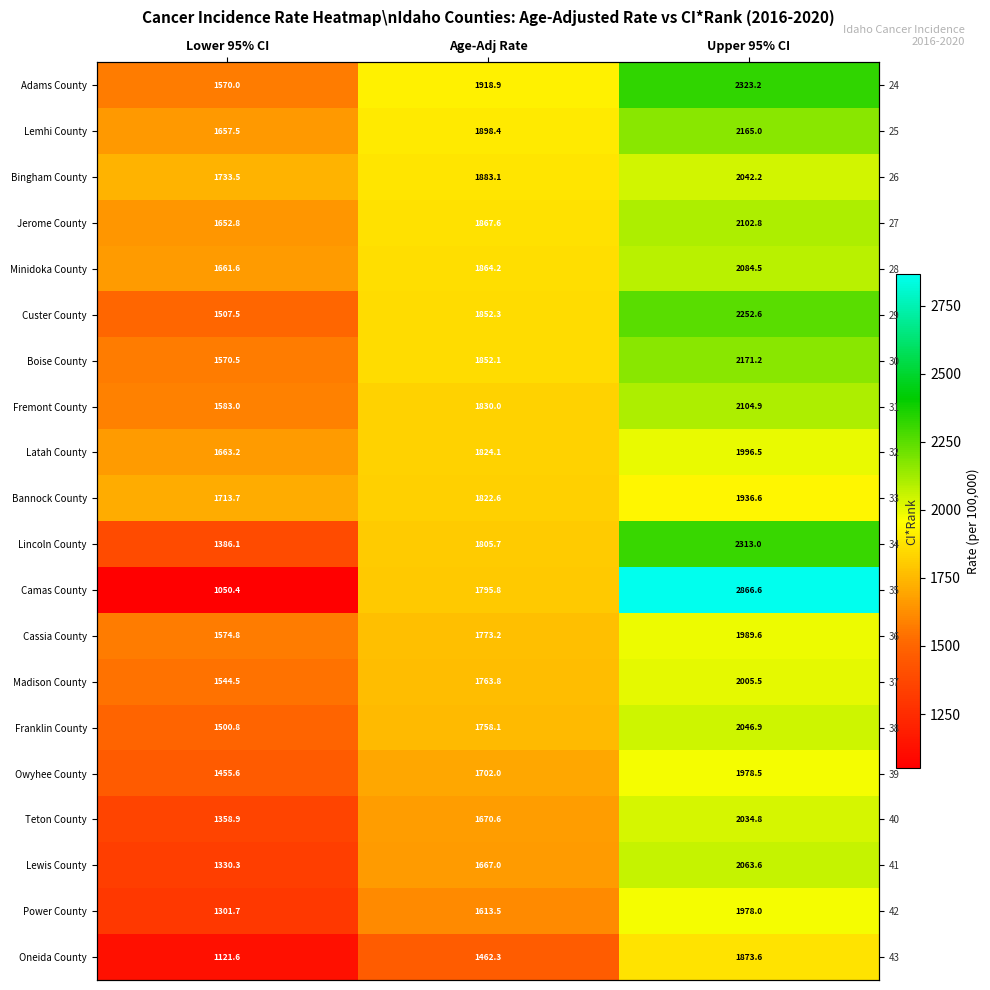

How many distinct data groups are displayed?

20